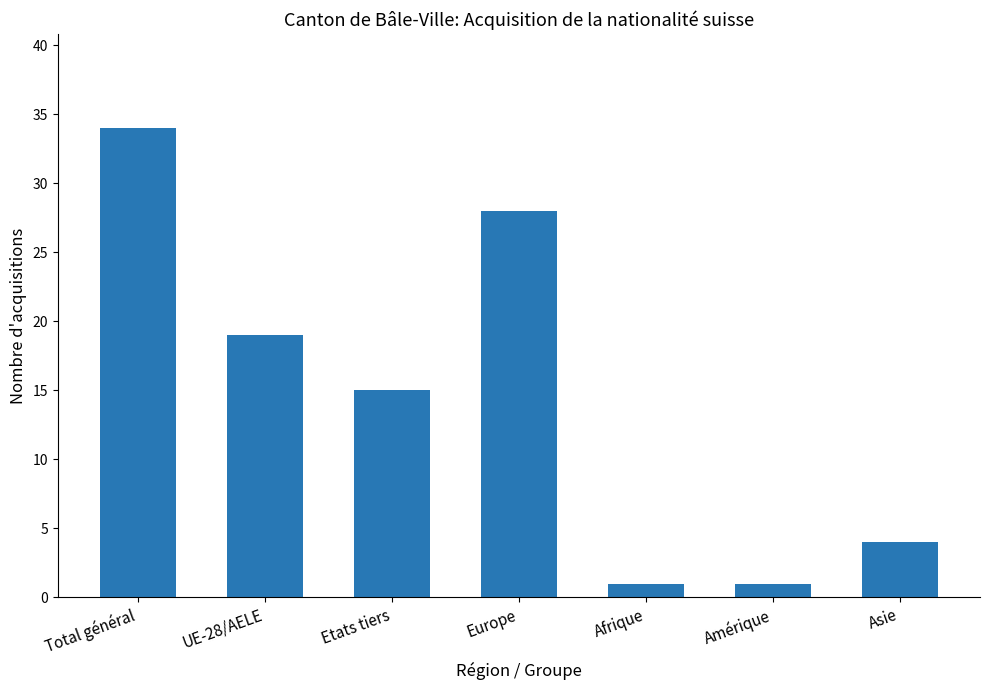

What is the sum of all values?

102